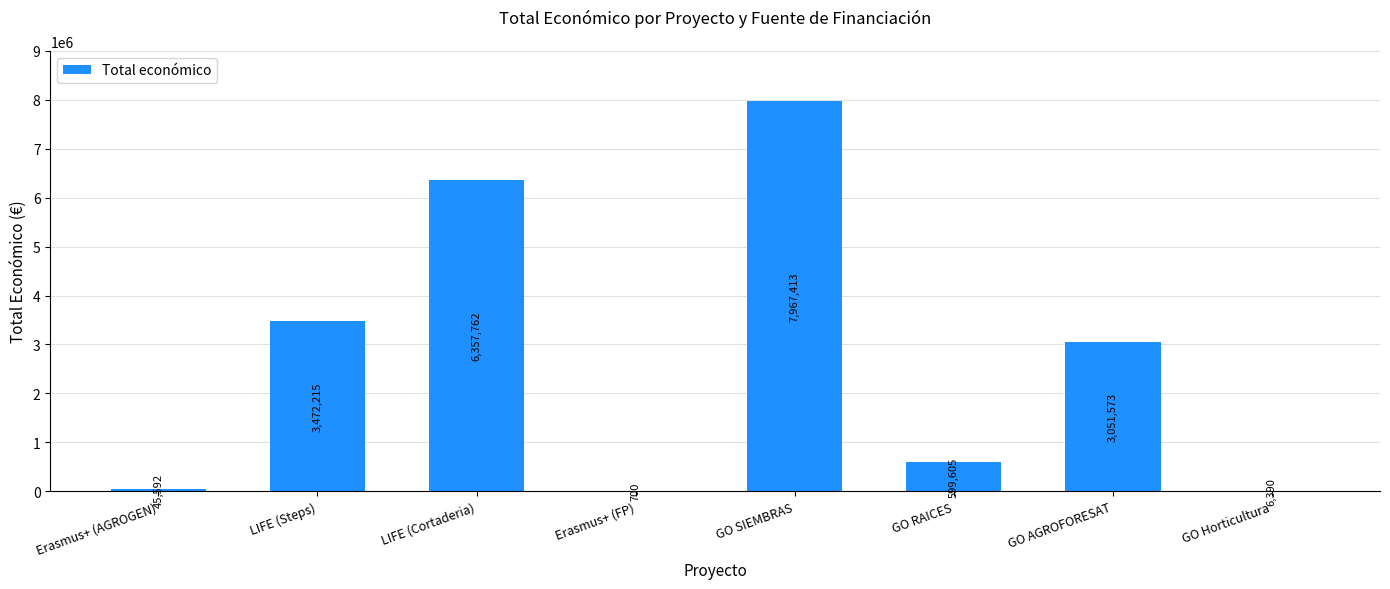

Where does the data first go above 3051573?

LIFE (Steps)